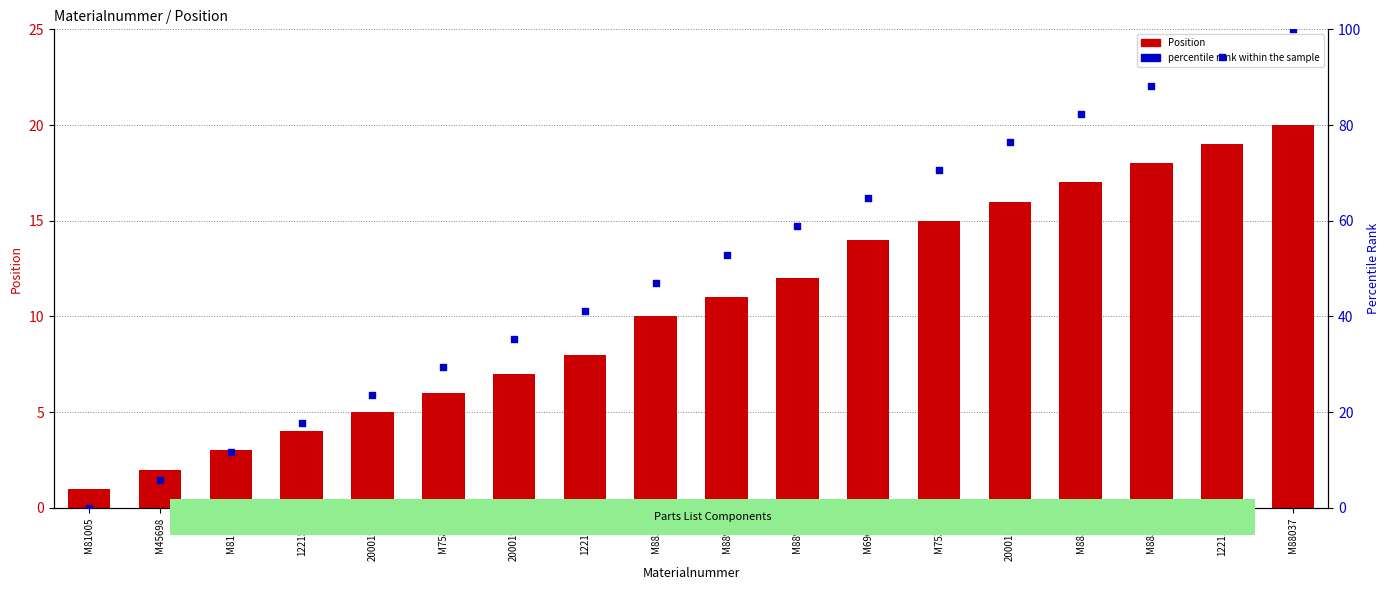

At how many categories does at least one series exceed 3?

17